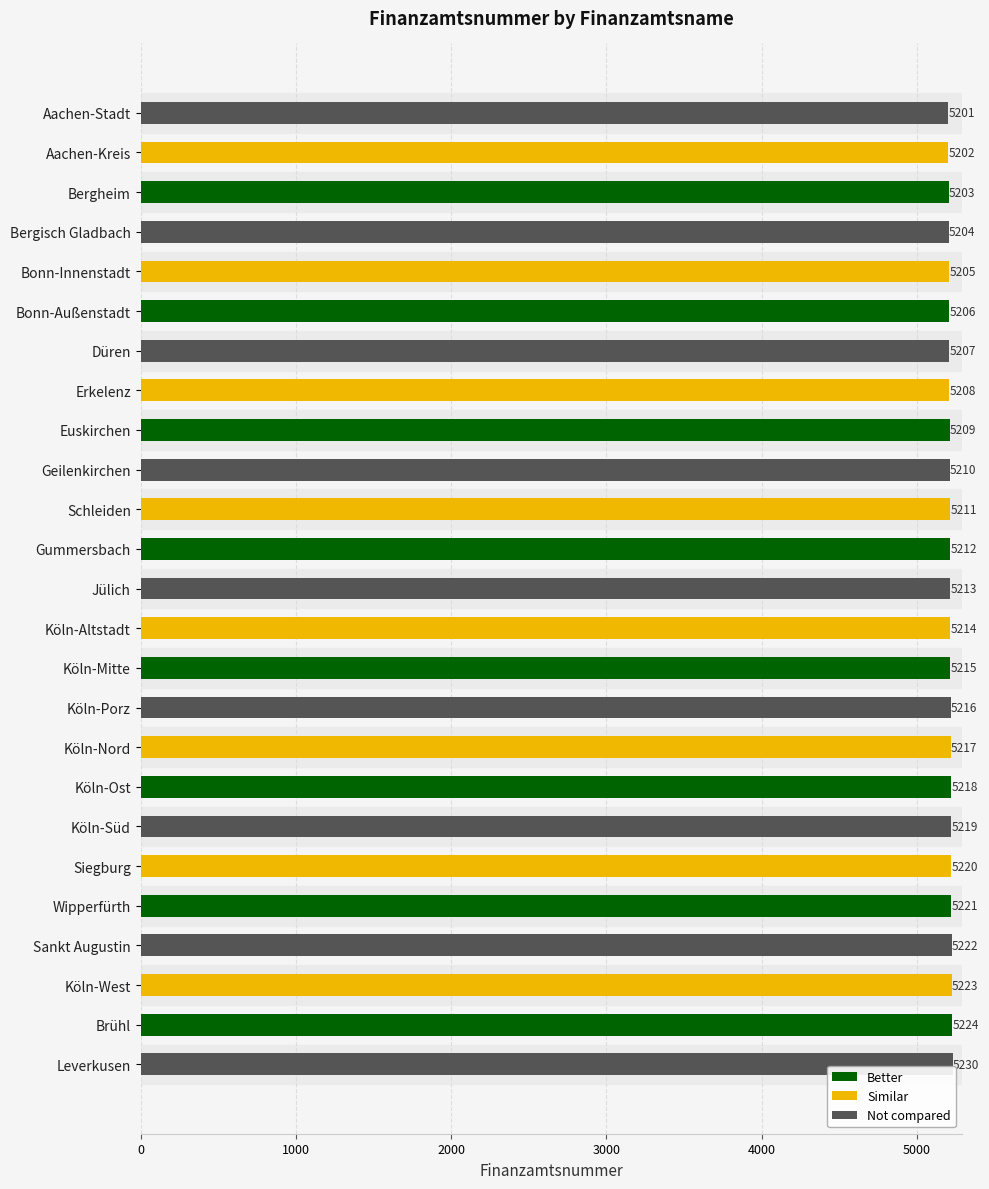

Where is the data nearest to the value 5215?

Köln-Mitte